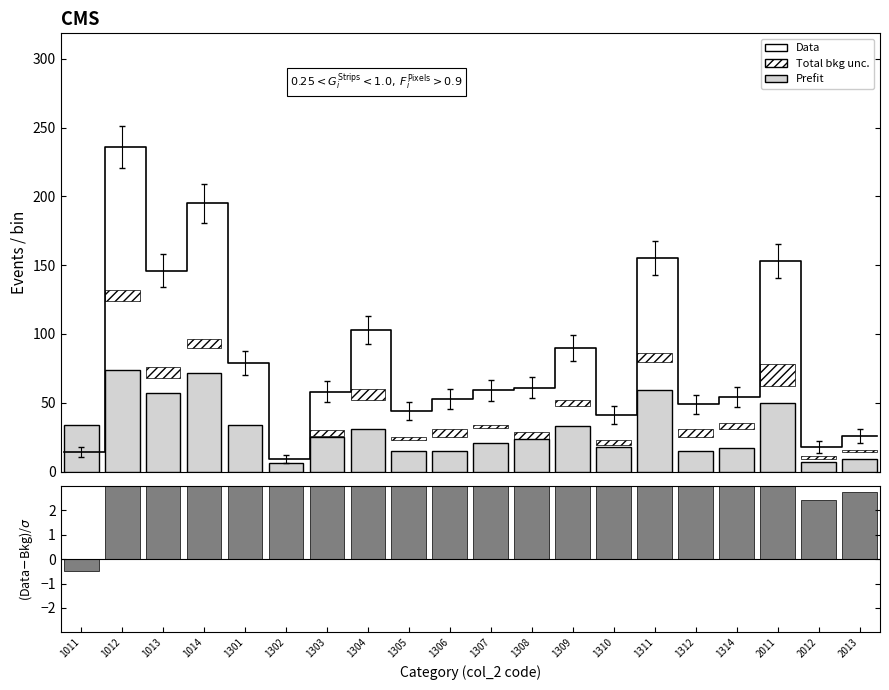

How many groups of bars are there?

20